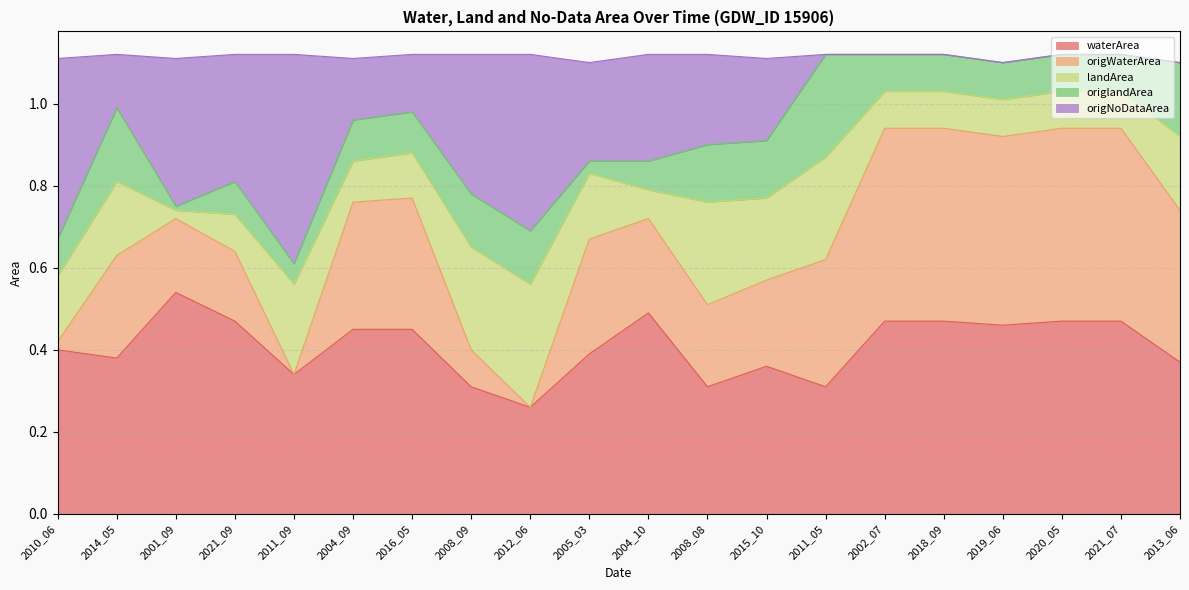

What is the difference between the maximum and minimum values in the origNoDataArea series?

0.5